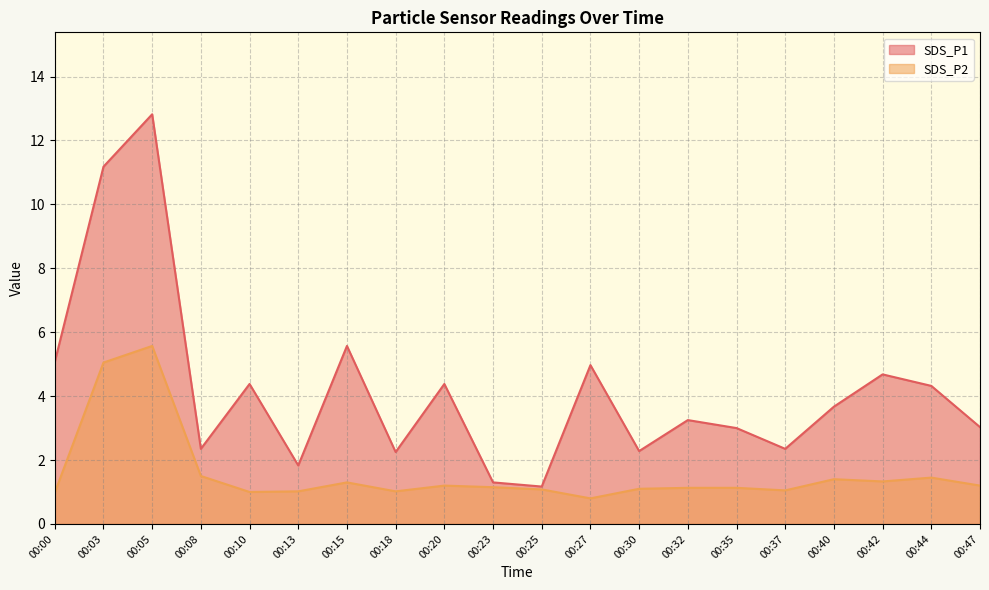

Reading left to right, transcribe all the data shown in this chart.

SDS_P1: 00:00=5.1	00:03=11.2	00:05=12.8	00:08=2.4	00:10=4.4	00:13=1.8	00:15=5.6	00:18=2.2	00:20=4.4	00:23=1.3	00:25=1.2	00:27=5.0	00:30=2.3	00:32=3.2	00:35=3.0	00:37=2.4	00:40=3.7	00:42=4.7	00:44=4.3	00:47=3.0
SDS_P2: 00:00=1.0	00:03=5.0	00:05=5.6	00:08=1.5	00:10=1.0	00:13=1.0	00:15=1.3	00:18=1.0	00:20=1.2	00:23=1.1	00:25=1.1	00:27=0.8	00:30=1.1	00:32=1.1	00:35=1.1	00:37=1.1	00:40=1.4	00:42=1.3	00:44=1.4	00:47=1.2